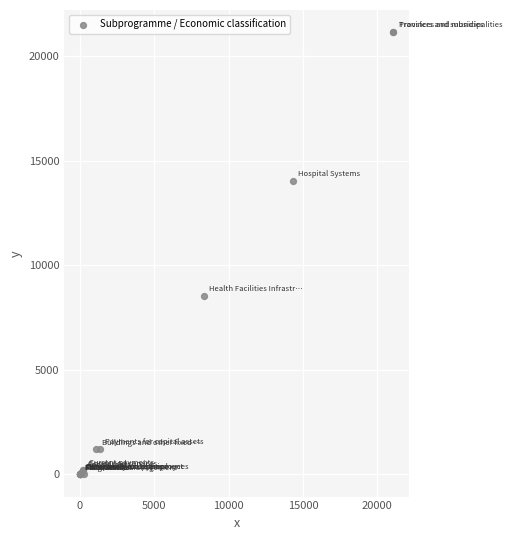

What Y value in the scatter plot is closest to 10571?

8542.5